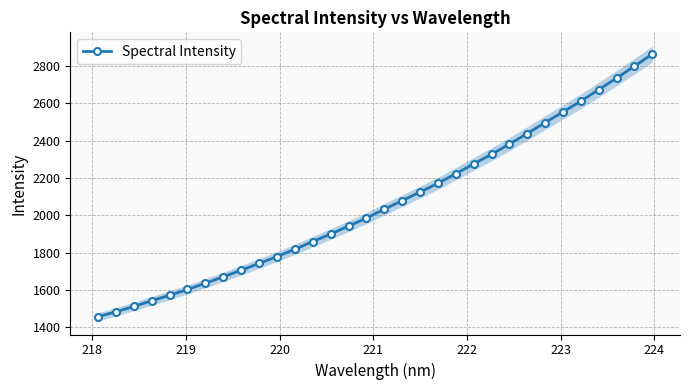

What is the minimum value for Spectral Intensity?

1457.7